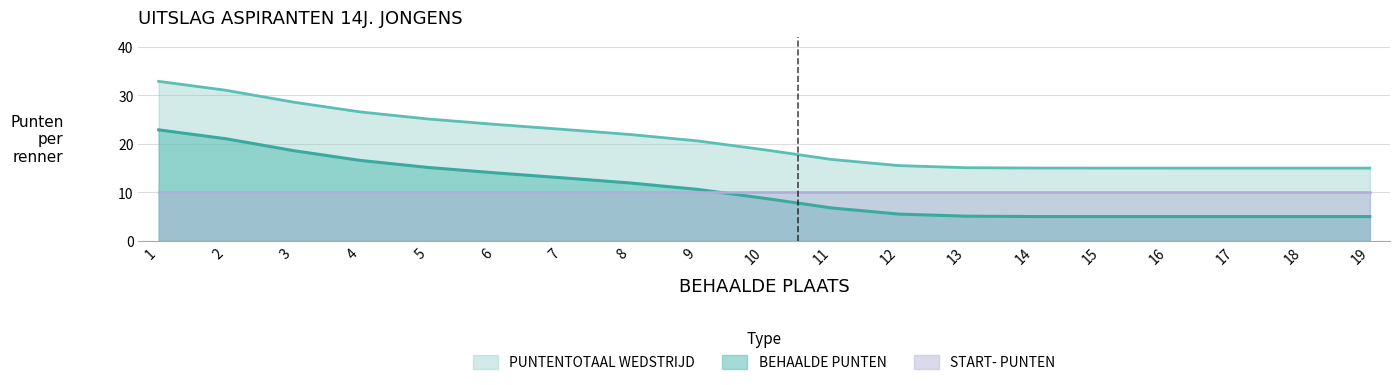

What is the difference between the second highest and second lowest values in the BEHAALDE PUNTEN series?

16.1